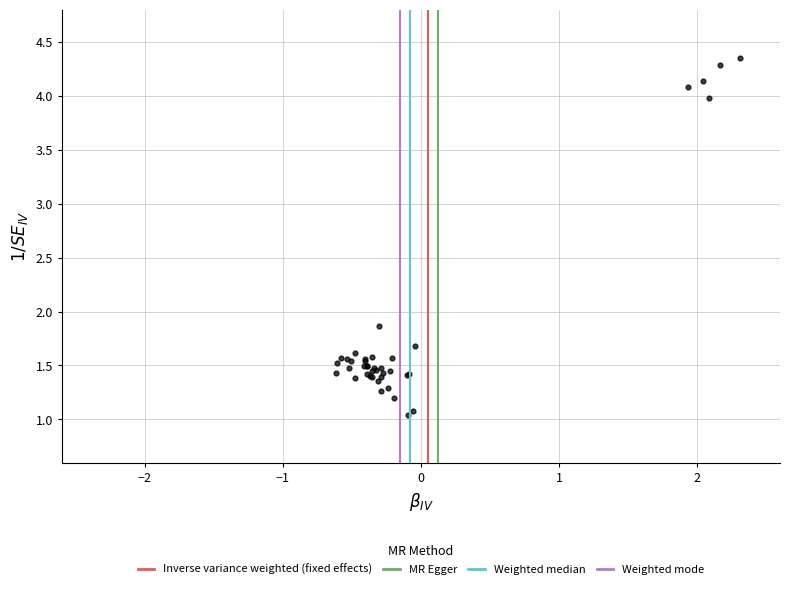

What Y value in the scatter plot is closest to 2?

1.9